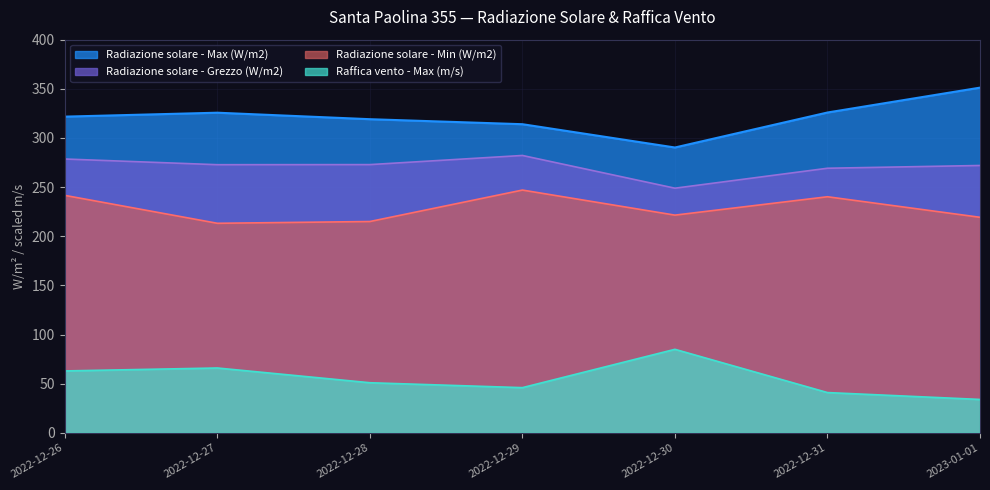

How many lines are shown in the chart?

4